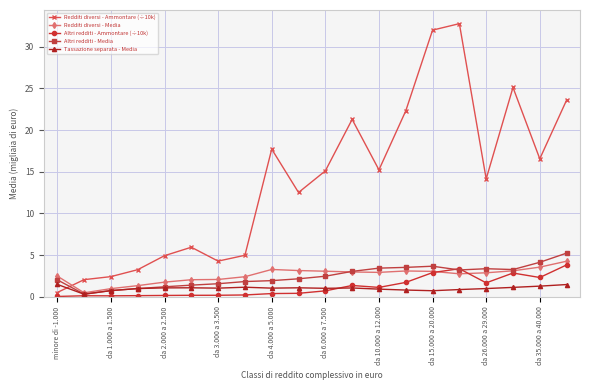

What is the difference between the maximum and minimum values in the Altri redditi - Ammontare (÷10k) series?

3.8